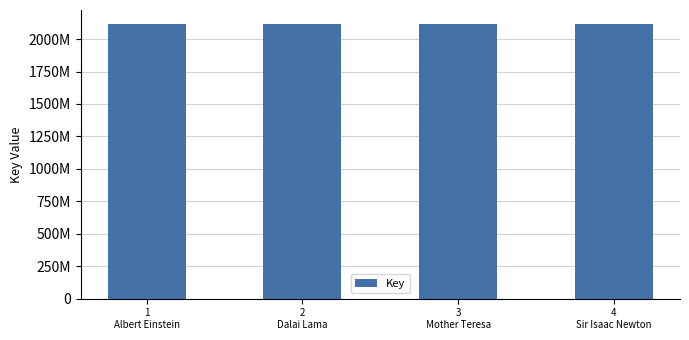

What is the ratio of the value at 4
Sir Isaac Newton to the value at 1
Albert Einstein?

1.0